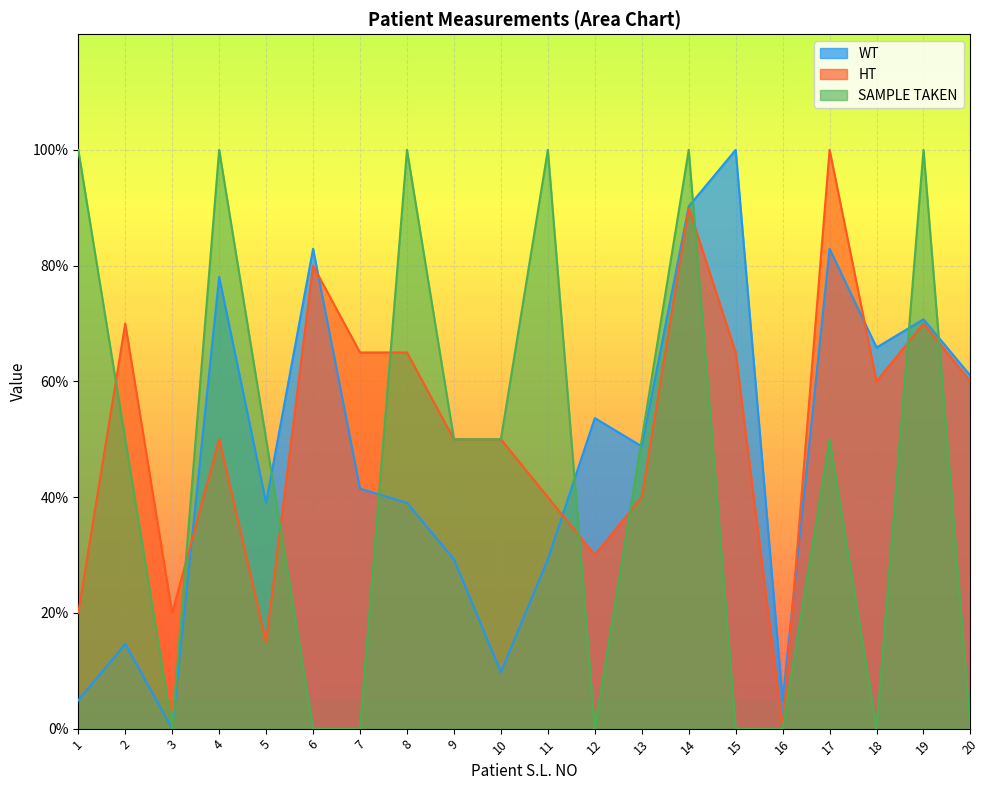

Rank the series at 19 from lowest to highest value.

HT, WT, SAMPLE TAKEN